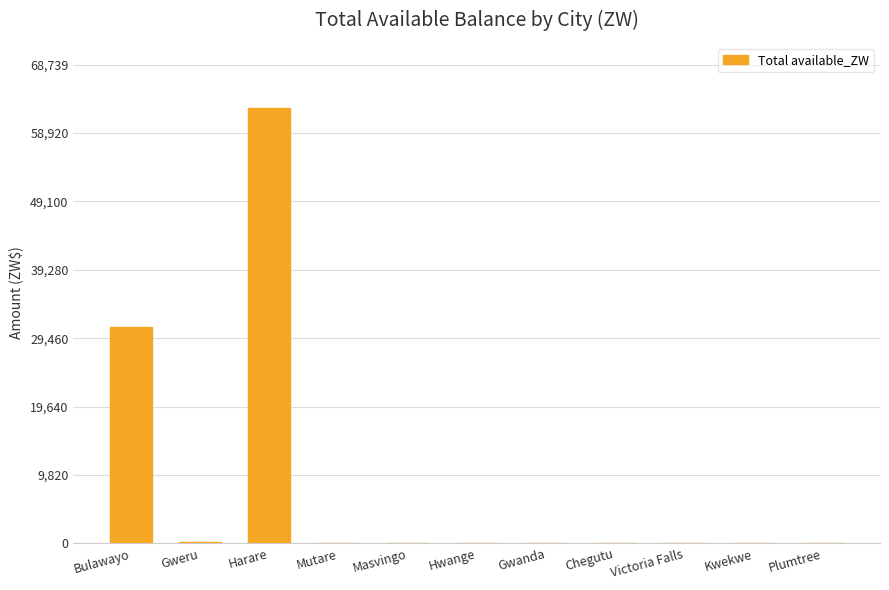

The value at Gwanda is -41506.2. True or false?

False